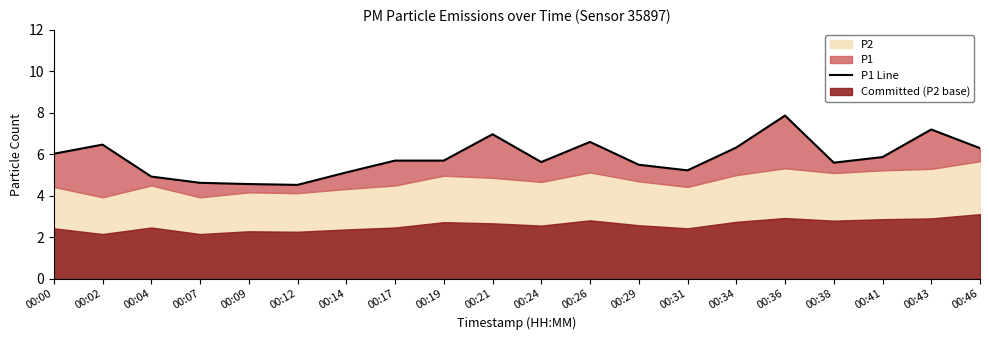

What is the difference between the second highest and minimum values?

2.7